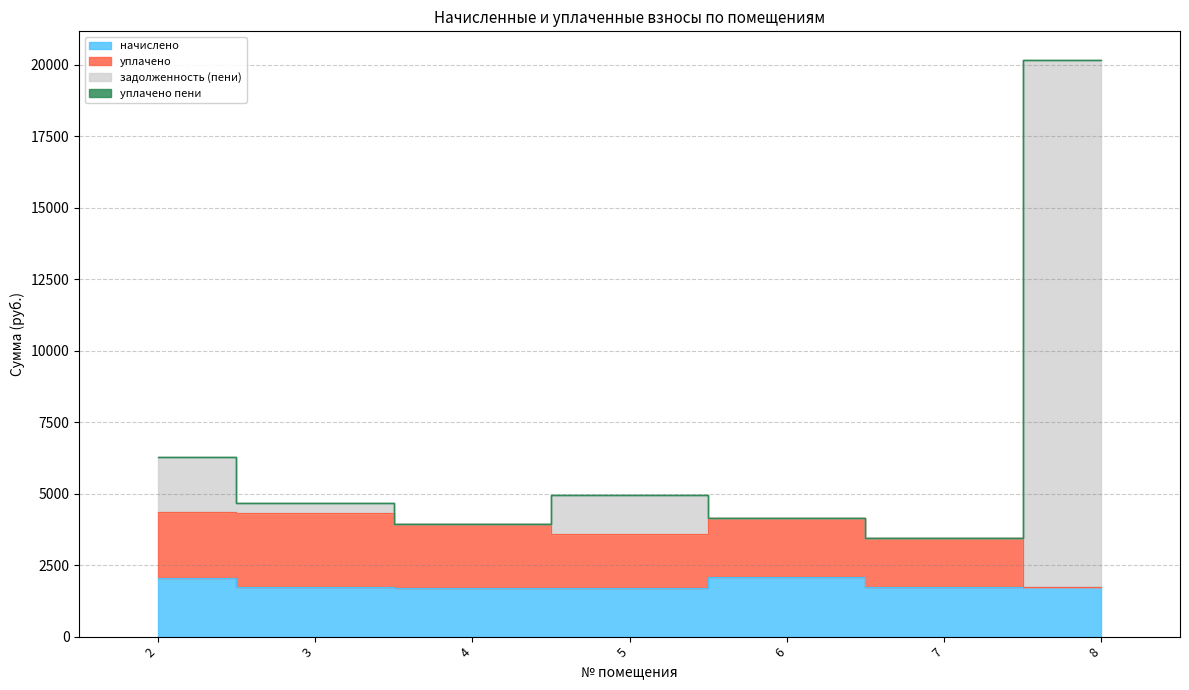

True or false: начислено has a value of 2759.1 at 8.

False